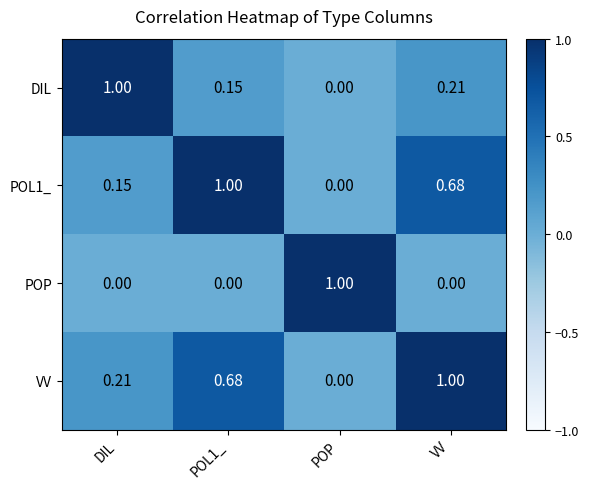

At which label does DIL reach its peak?

DIL